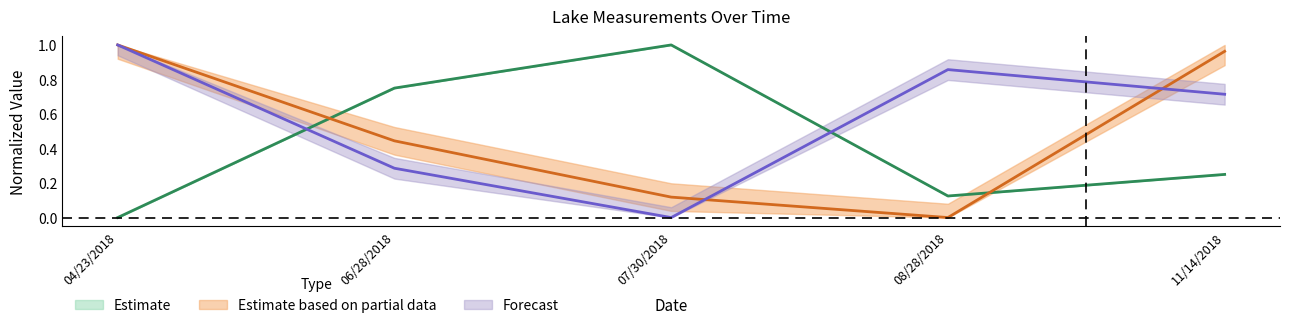

How many categories are shown in the chart?

5